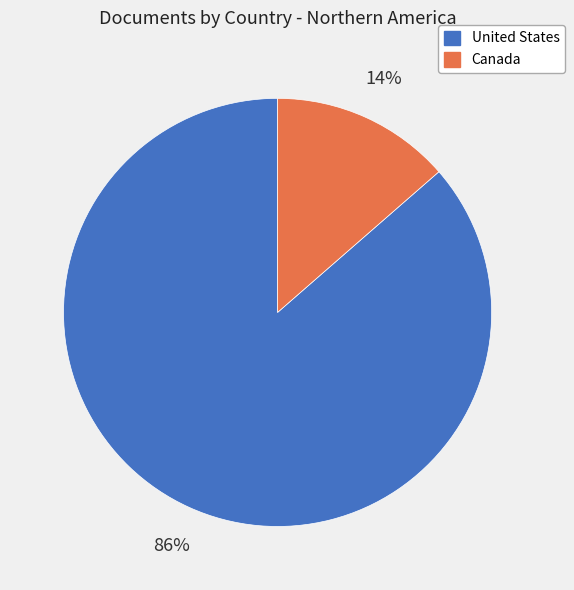

Is it true that United States is 86% of the pie?

True